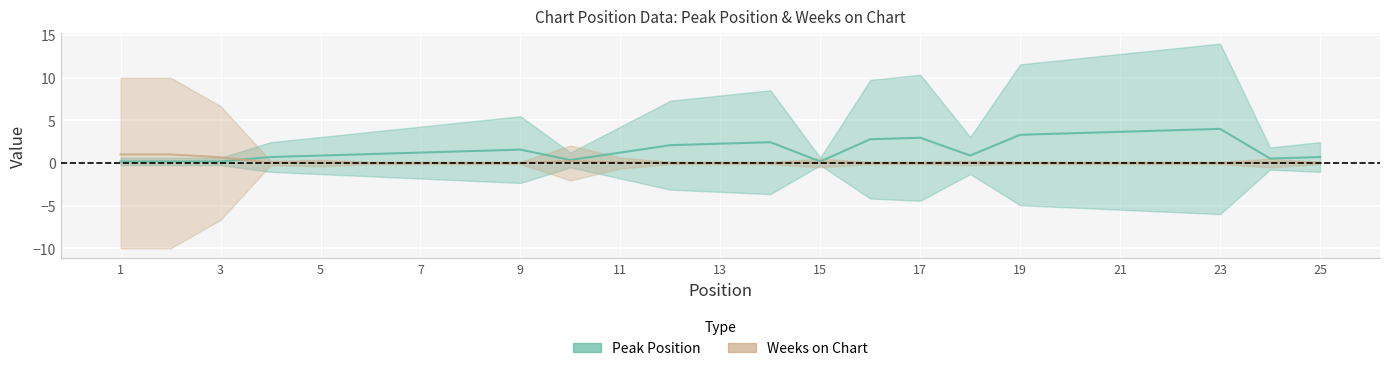

What is the difference between the highest and lowest values at 10?

0.1